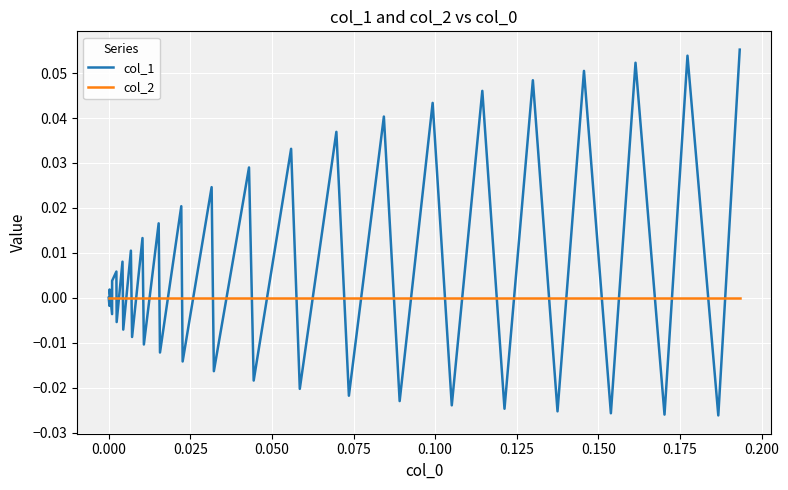

Is this an area chart (filled region under the line)?

No